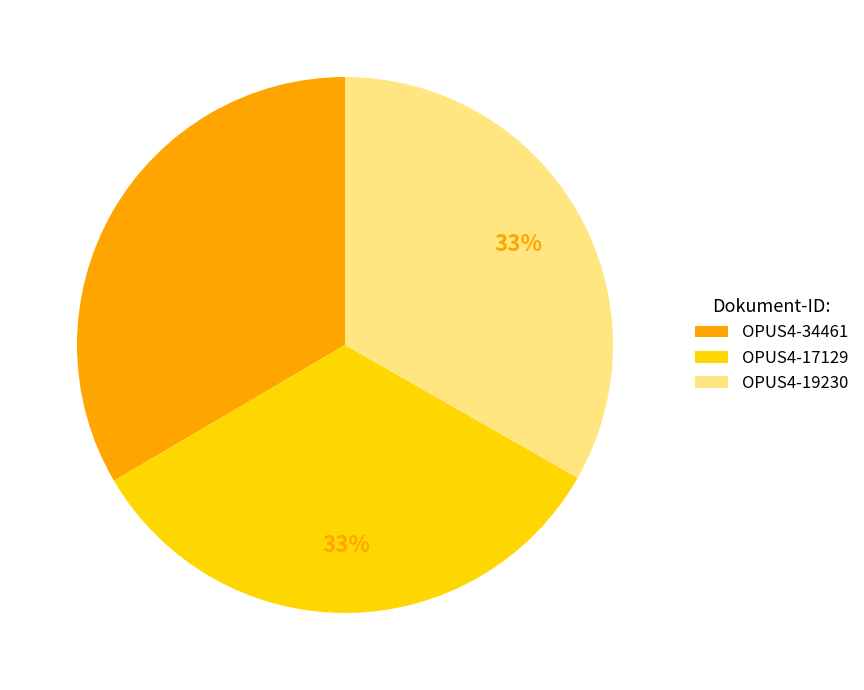

Is the sum of OPUS4-19230 and OPUS4-34461 greater than half?

Yes